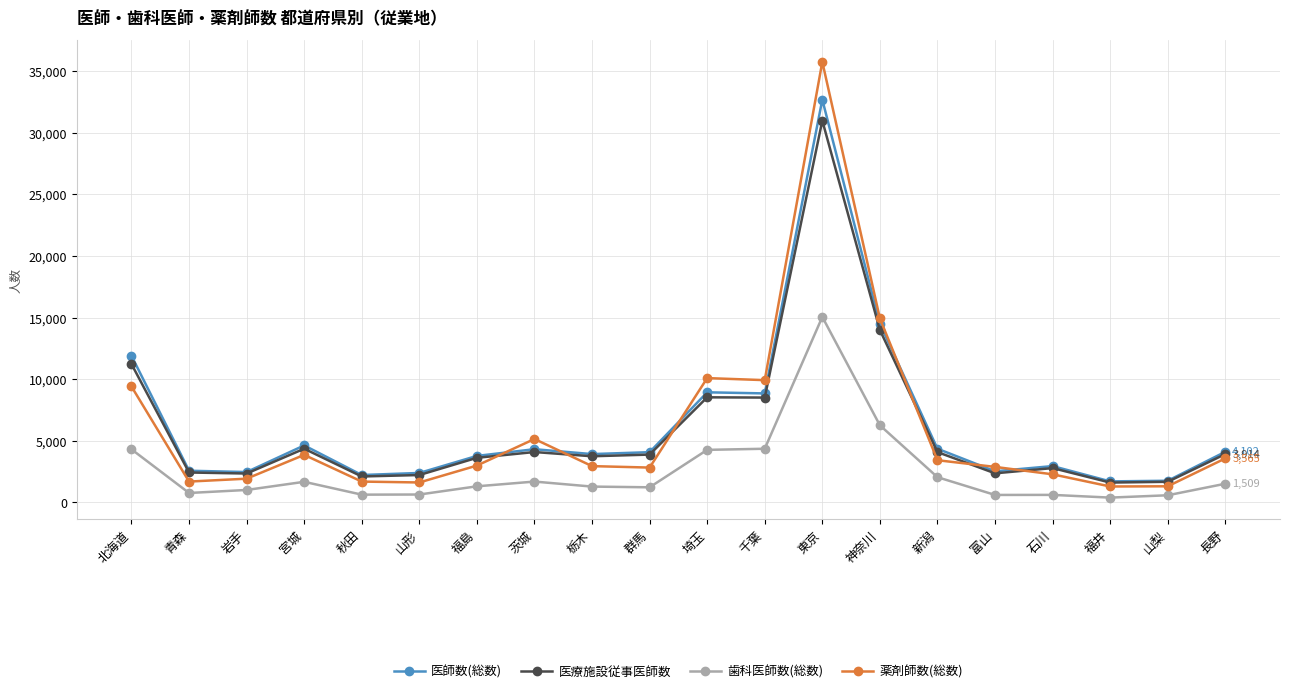

Which series has the largest range (max minus min)?

薬剤師数(総数)